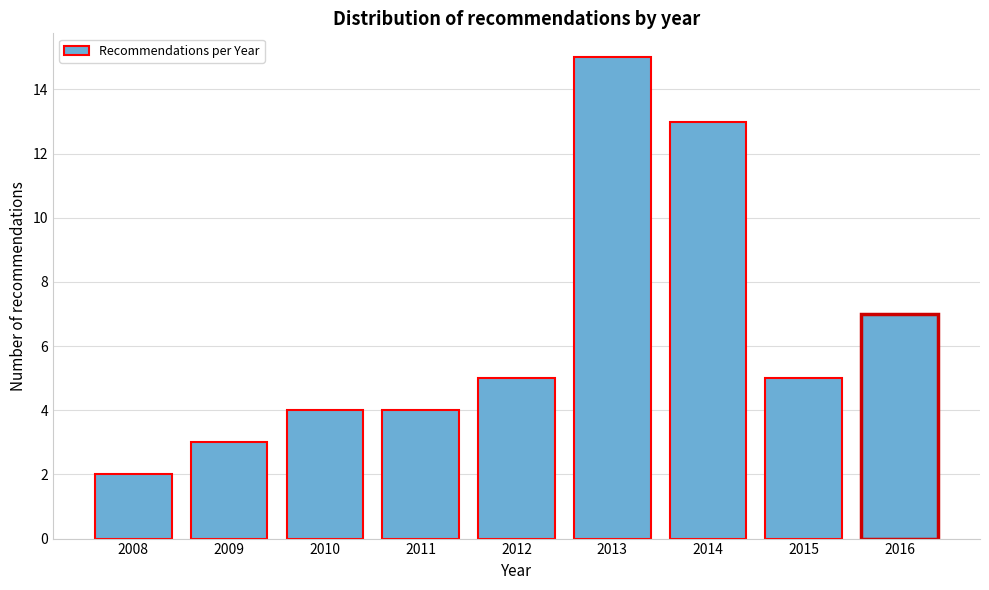

Reading right to left, what are all the values shown in this chart?

2016=7	2015=5	2014=13	2013=15	2012=5	2011=4	2010=4	2009=3	2008=2